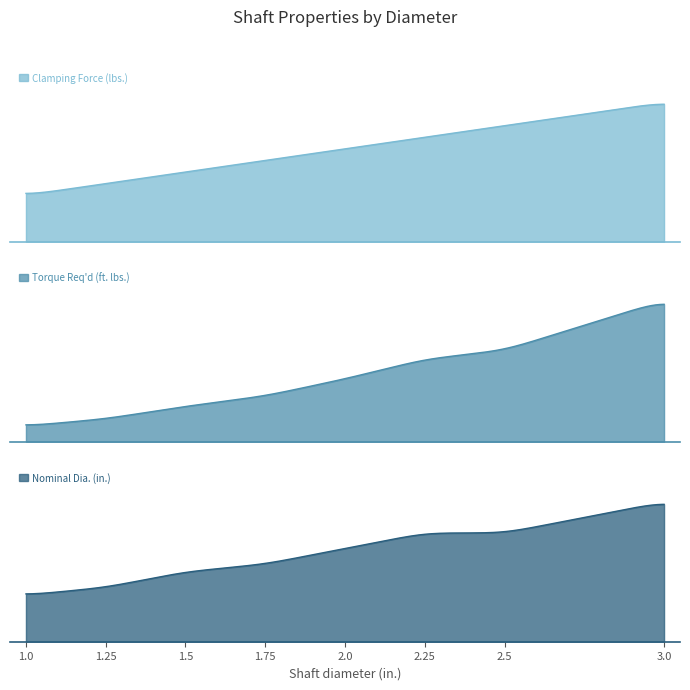

Which category has the highest value in the Nominal Dia. (in.) series?

3.0